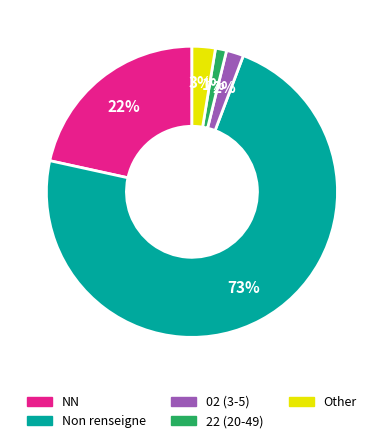

To the nearest percent, what is the average slice percentage?

20%